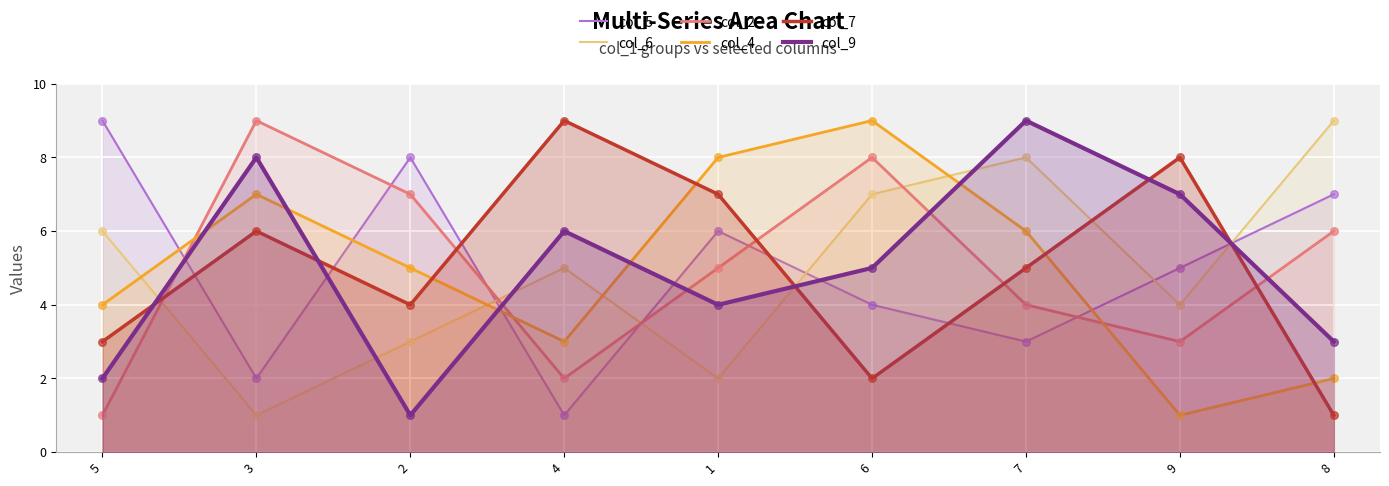

What are all the series names shown in the legend?

col_5, col_6, col_2, col_4, col_7, col_9